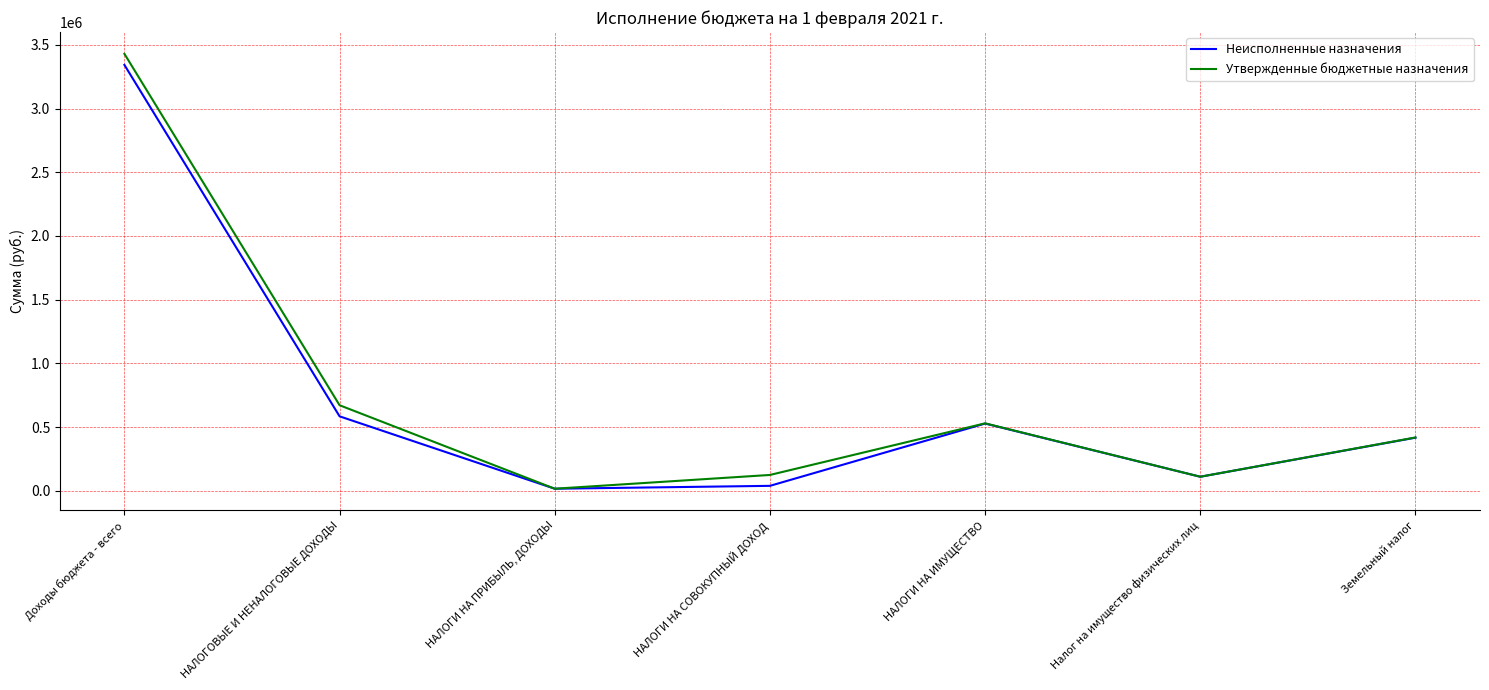

What is the total value across all series at НАЛОГИ НА ИМУЩЕСТВО?

1058473.0